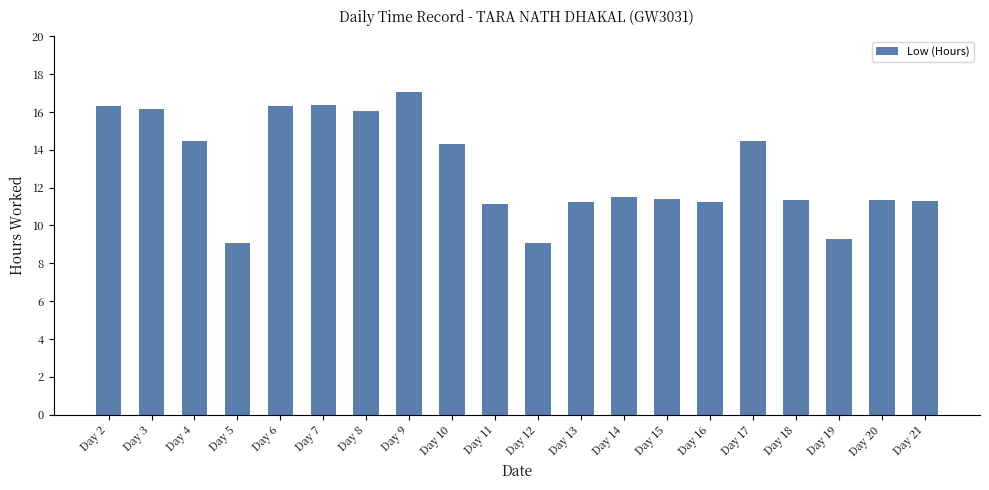

The chart shows a value of 18.5 at Day 21. True or false?

False